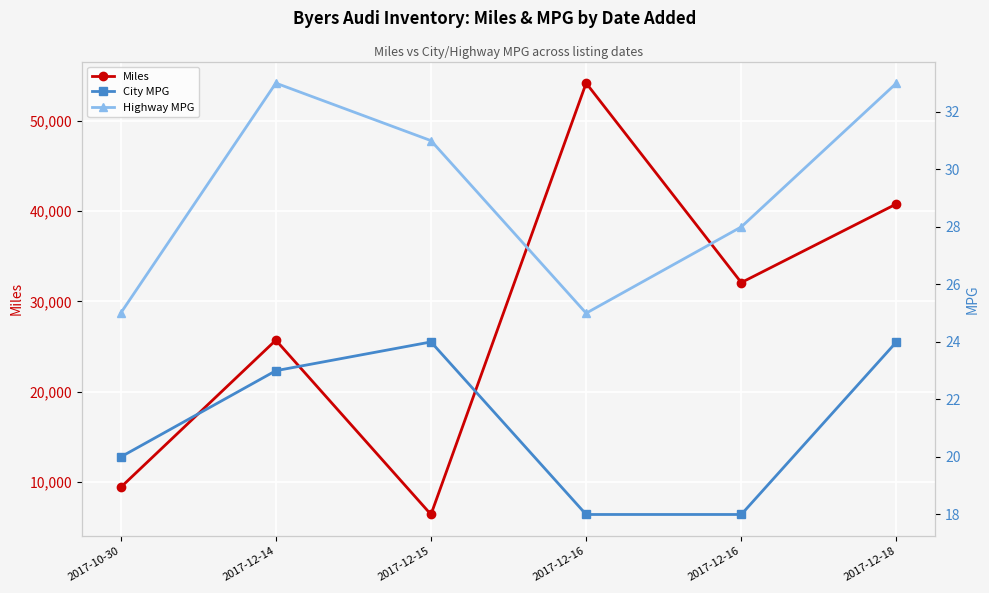

How many lines are shown in the chart?

3